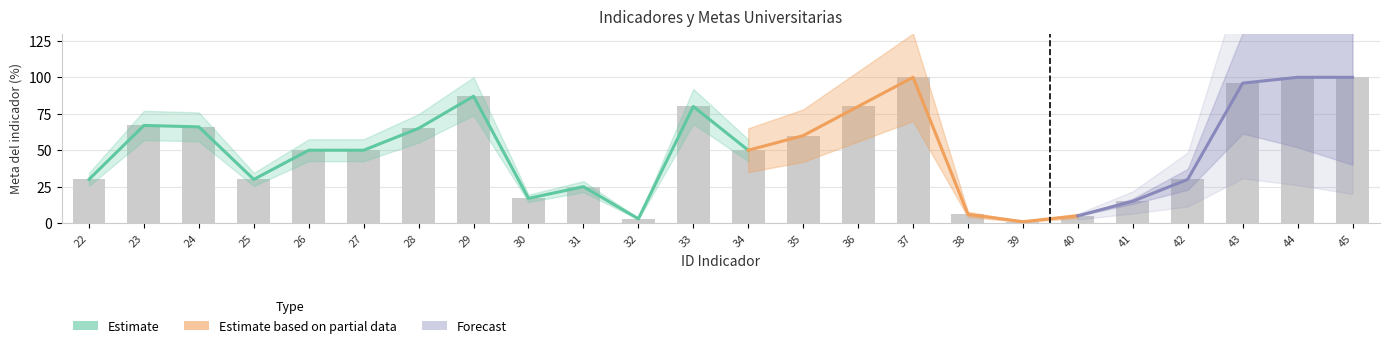

What is the value of the 5th bar from the left?

50